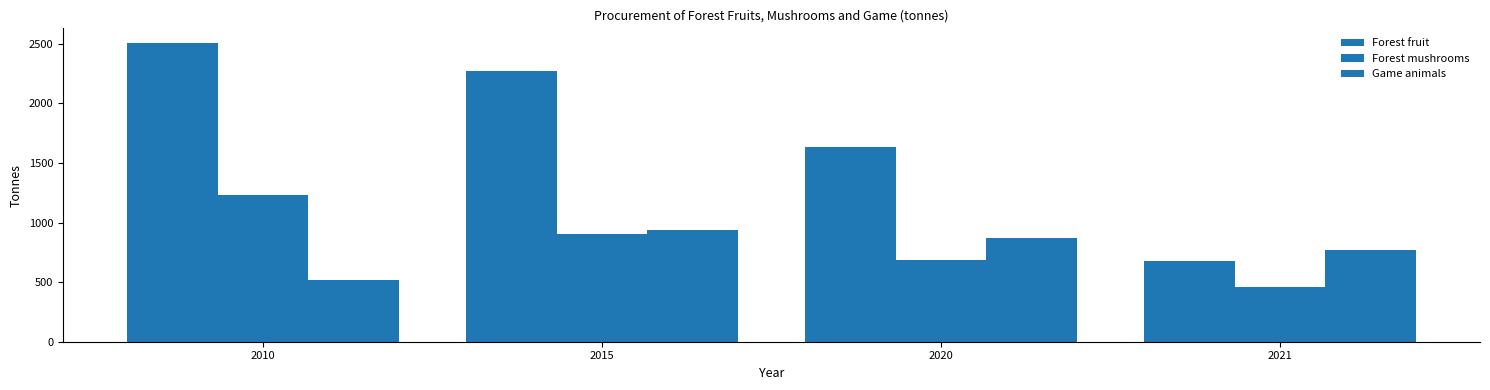

Count the number of categories in the chart.

4